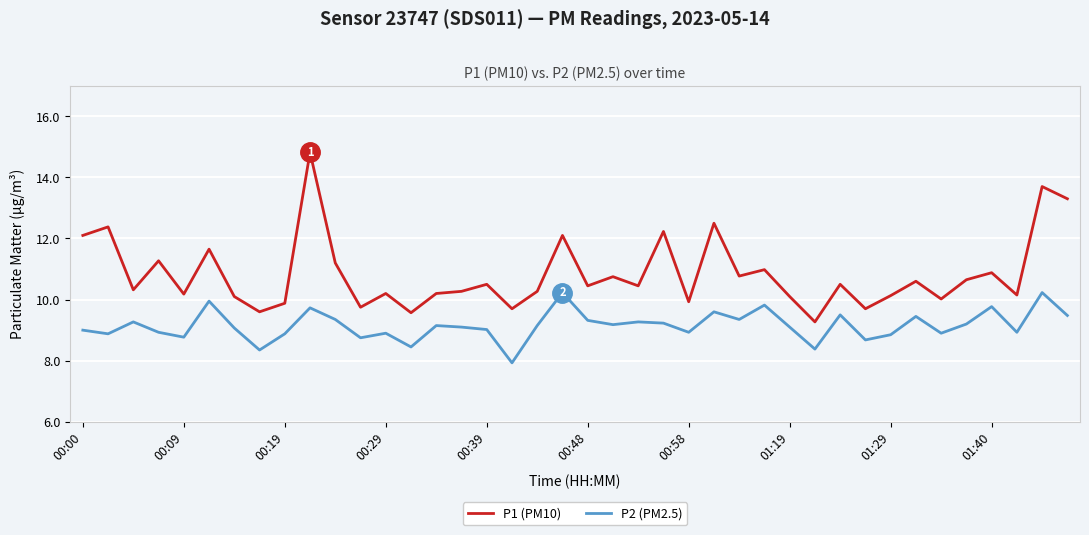

What is the minimum value shown in the chart?

7.9